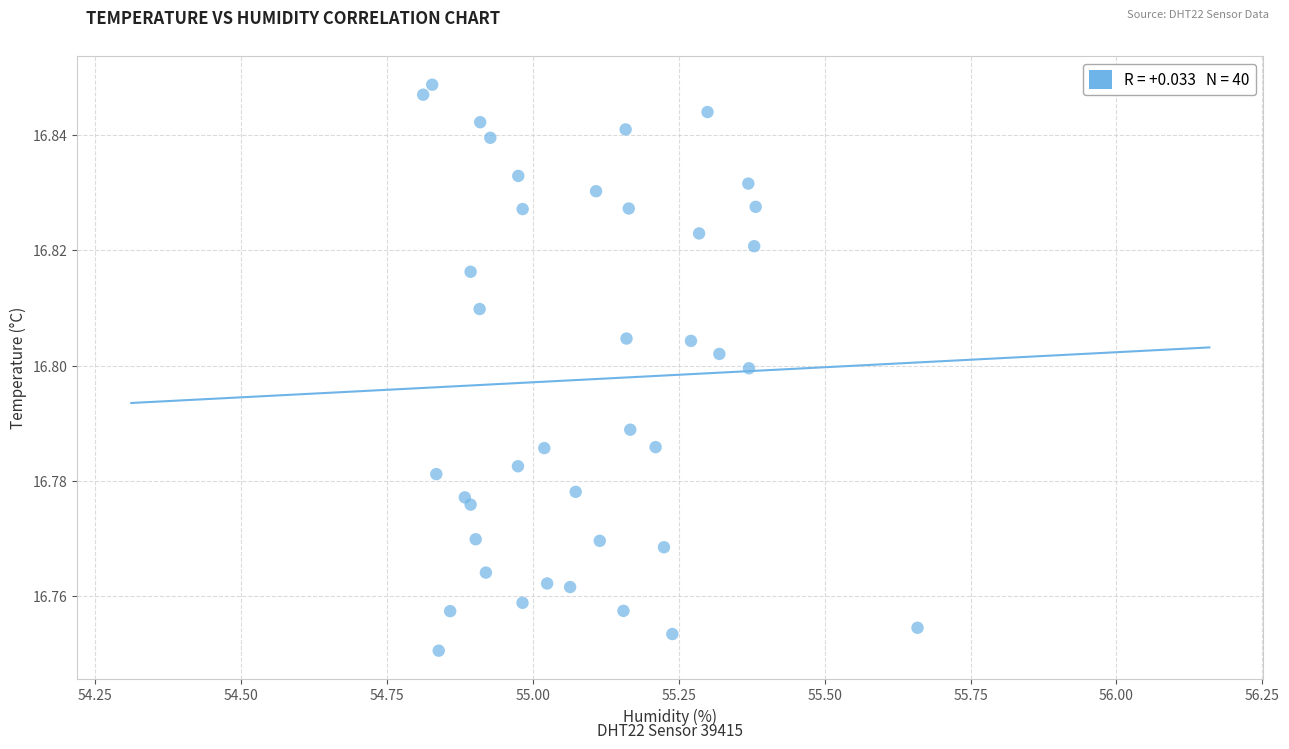

What is the range of X values (max minus min)?

0.8